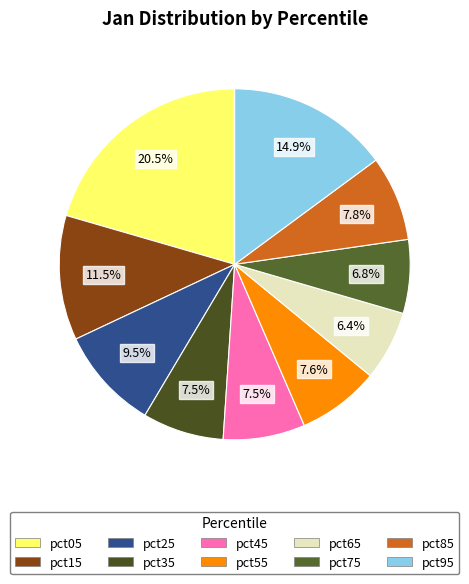

Between pct05 and pct45, which is larger?

pct05